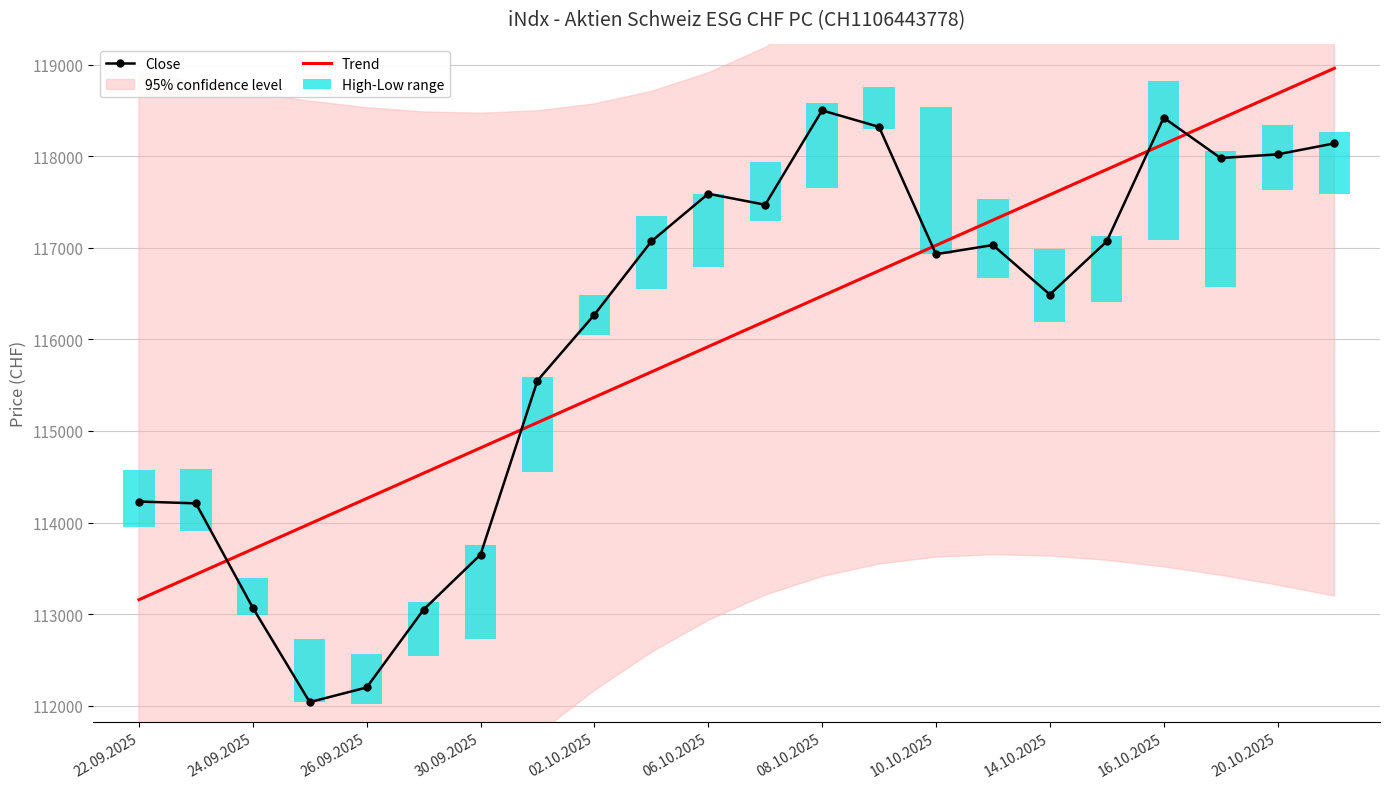

Reading left to right, extract all data points from this chart.

Close: 114230.0	114210.0	113070.0	112040.0	112200.0	113050.0	113650.0	115550.0	116270.0	117070.0	117590.0	117470.0	118500.0	118320.0	116930.0	117030.0	116490.0	117070.0	118420.0	117980.0	118020.0	118140.0
Trend: 113158.0	113434.3	113710.6	113986.9	114263.2	114539.5	114815.8	115092.1	115368.4	115644.6	115920.9	116197.2	116473.5	116749.8	117026.1	117302.4	117578.7	117855.0	118131.3	118407.6	118683.9	118960.2
High-Low range: 620.0	680.0	400.0	690.0	540.0	590.0	1020.0	1040.0	440.0	800.0	800.0	650.0	930.0	460.0	1610.0	860.0	800.0	720.0	1730.0	1490.0	710.0	670.0